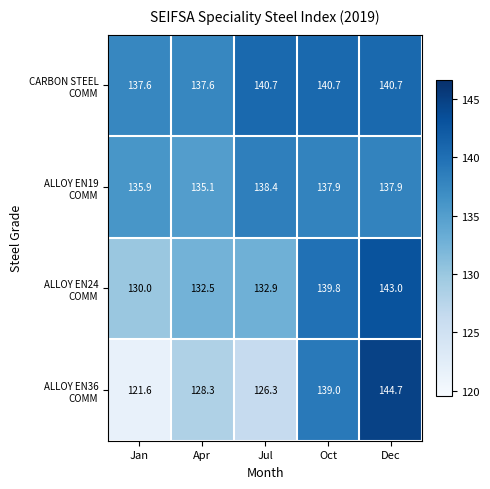

Which category has the highest value across all series?

Dec